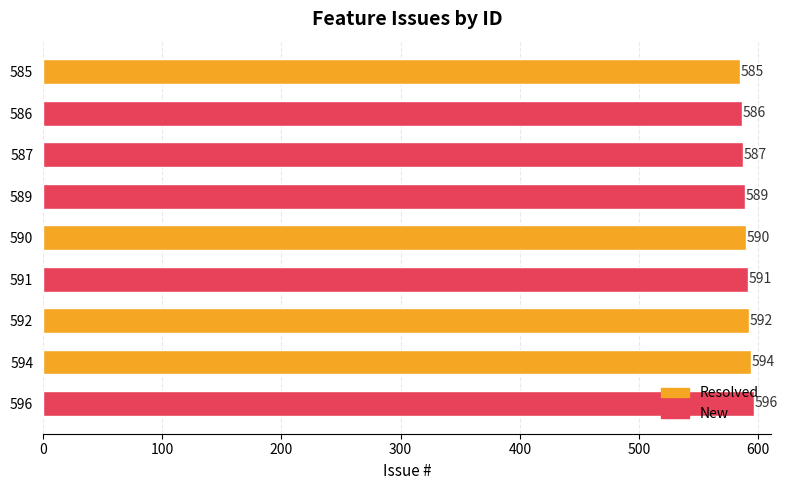

Rank the categories by value from highest to lowest.

596, 594, 592, 591, 590, 589, 587, 586, 585